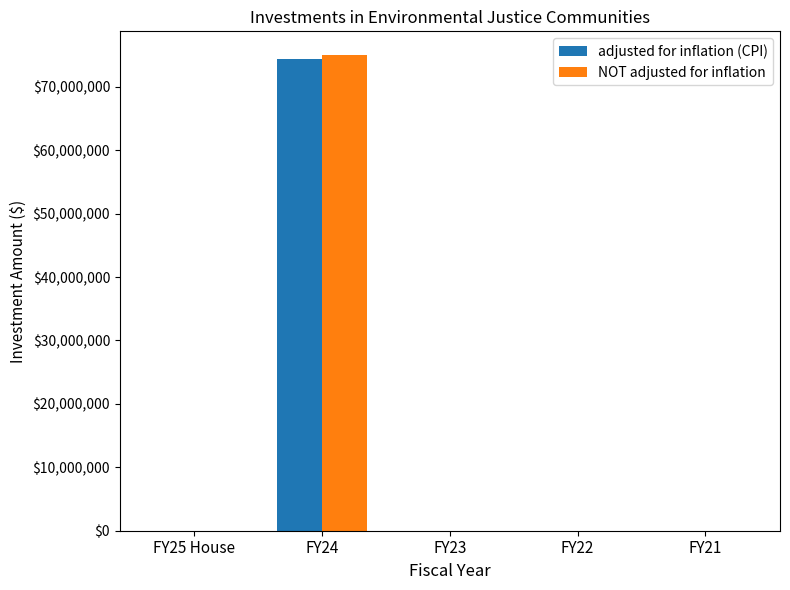

Are the bars horizontal?

No